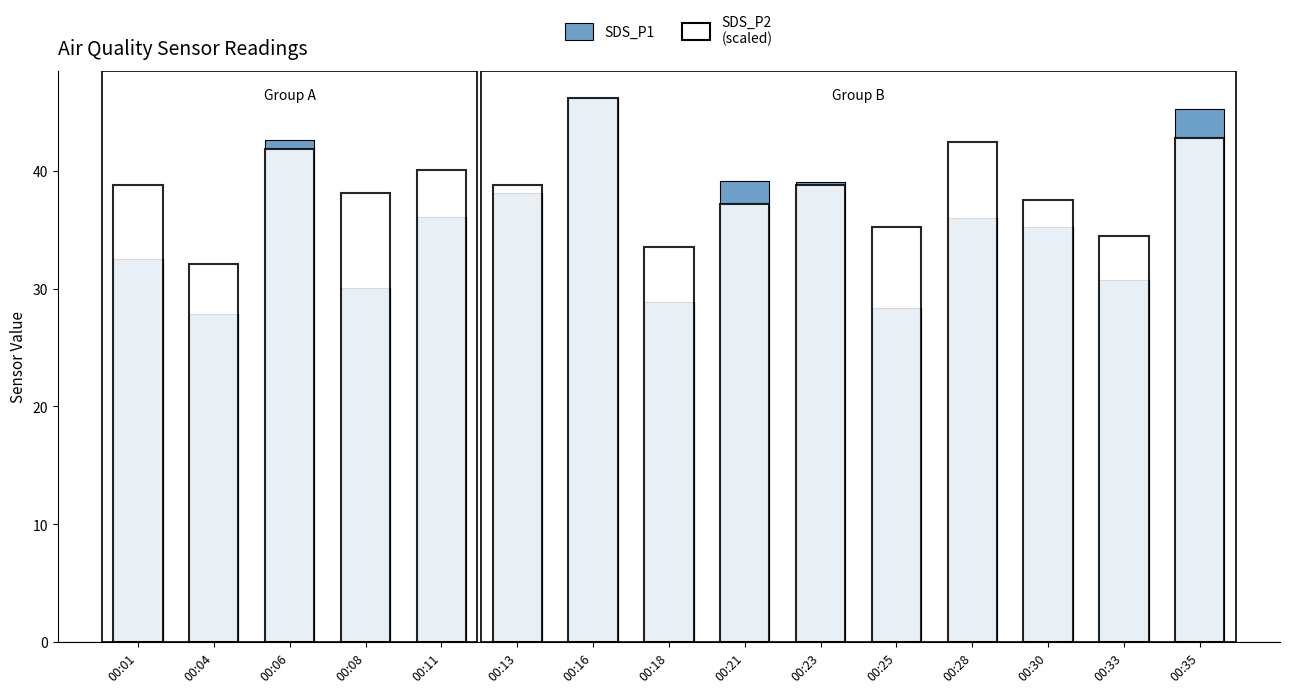

What is the smallest value displayed?

27.9